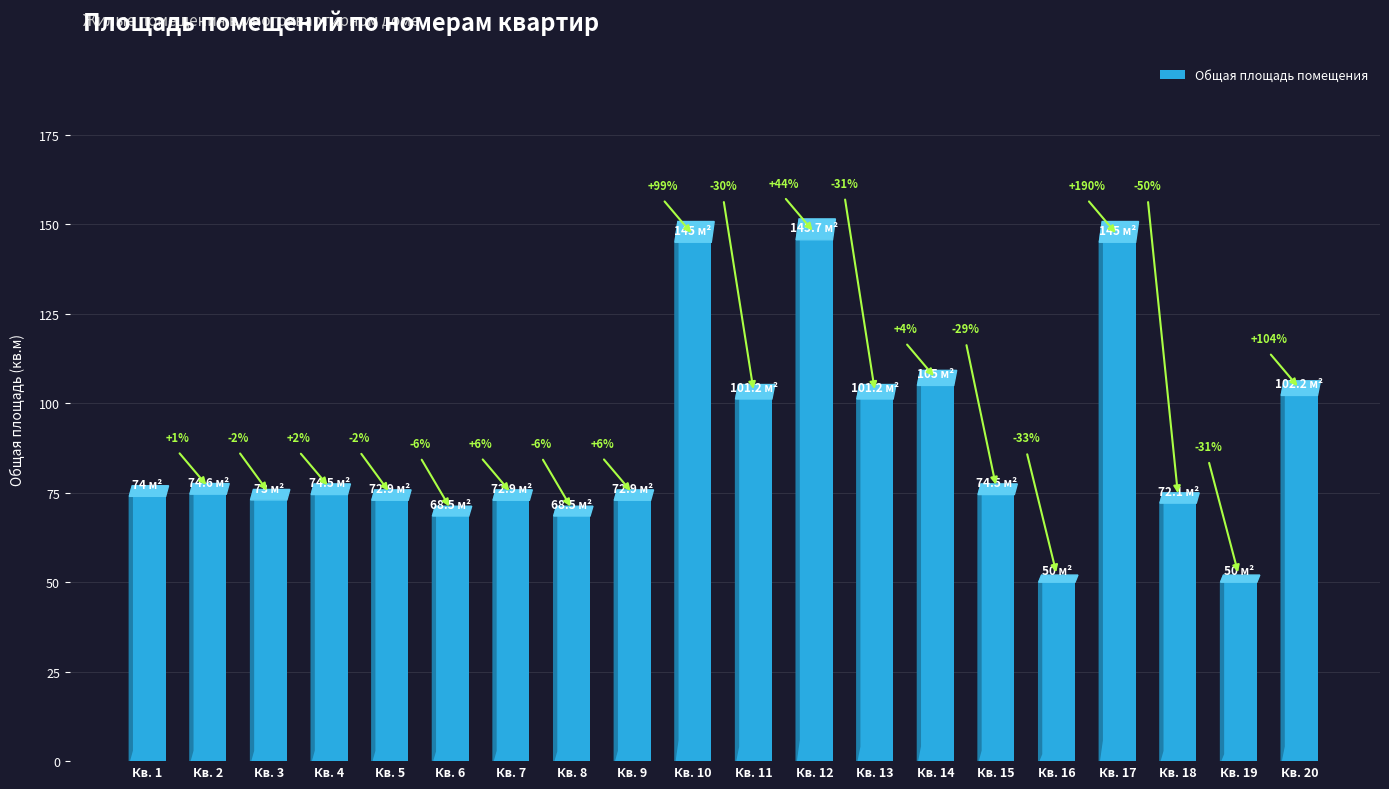

How many bars are there in total?

20